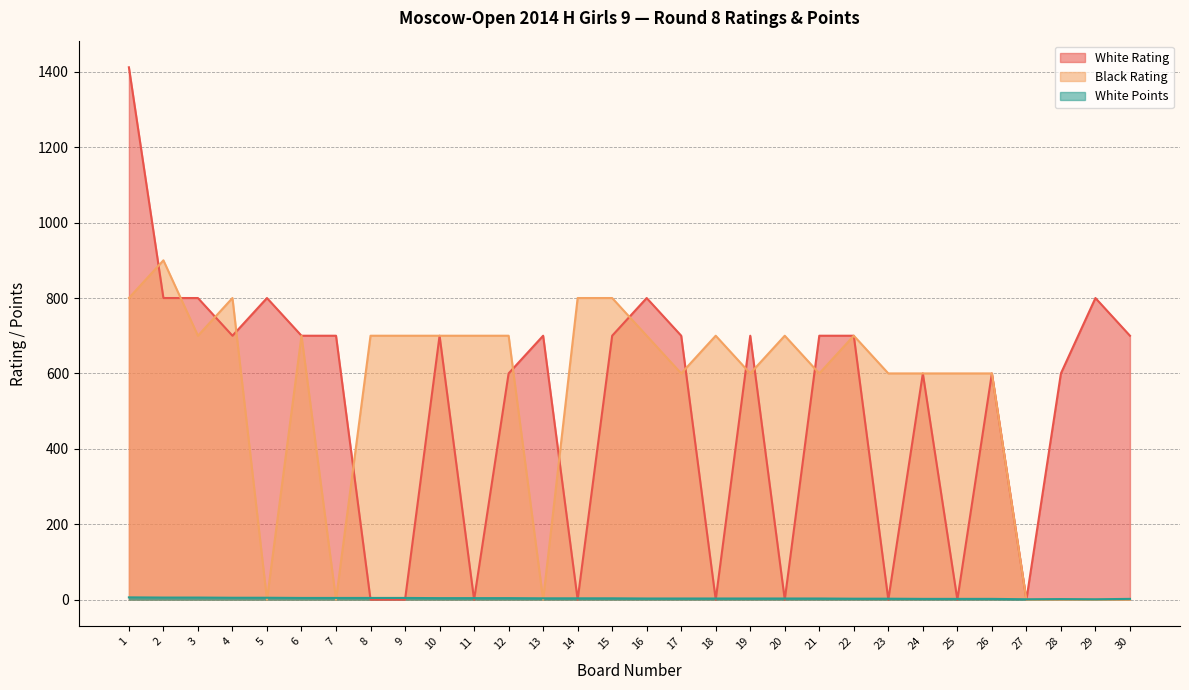

What is the difference between the maximum and minimum values in the White Points series?

5.0